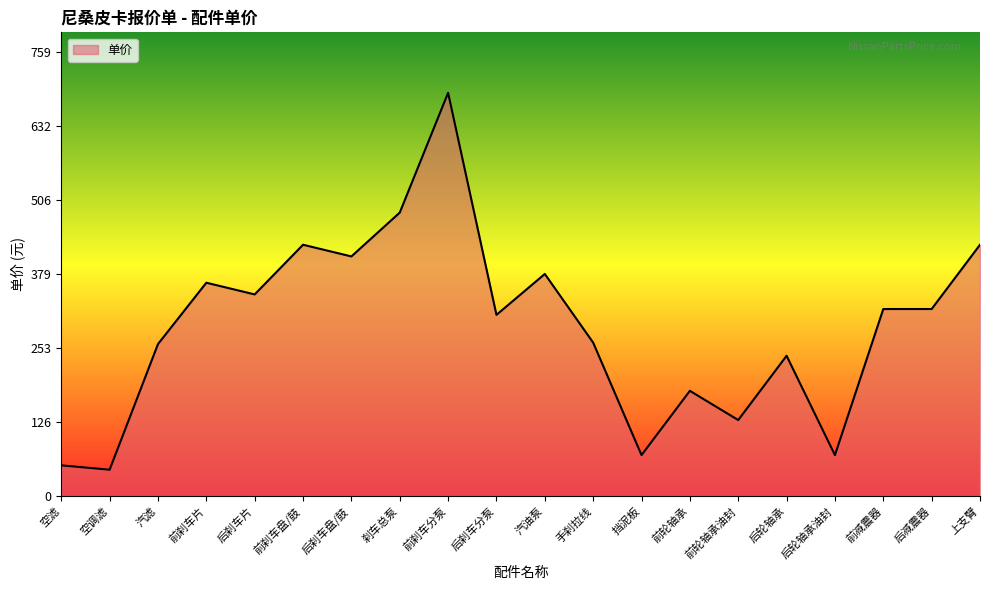

Which category has the highest value across all series?

前刹车分泵